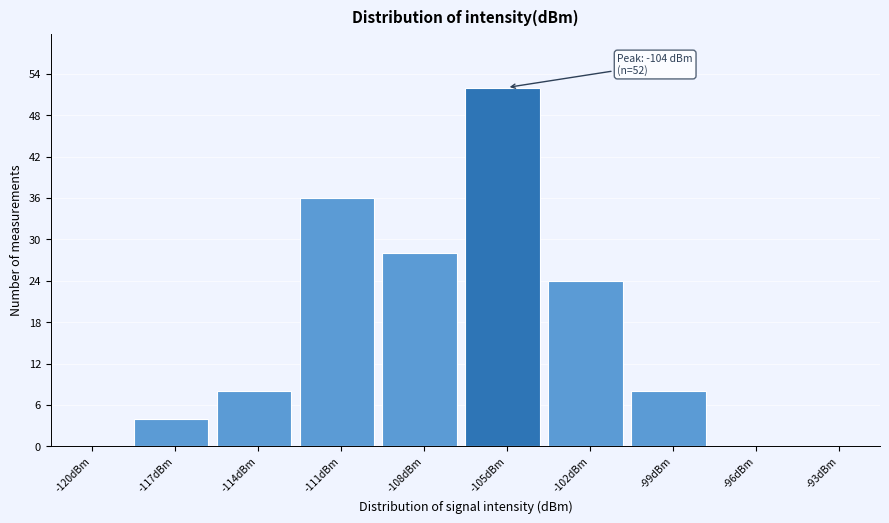

Reading left to right, what are all the values shown in this chart?

-120dBm=0	-117dBm=4	-114dBm=8	-111dBm=36	-108dBm=28	-105dBm=52	-102dBm=24	-99dBm=8	-96dBm=0	-93dBm=0